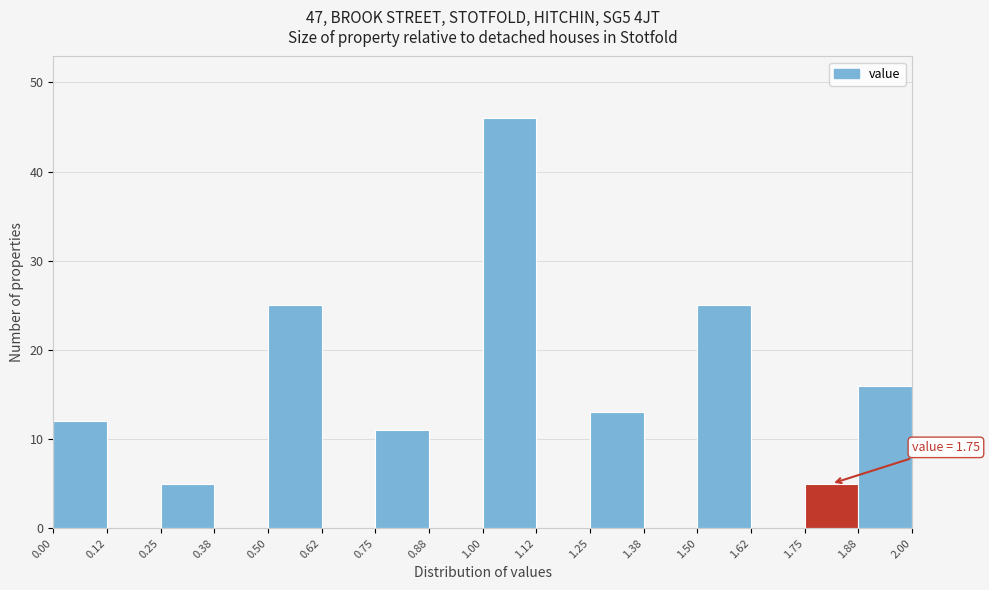

Over which range of the x-axis is the bar tallest?

1.00 to 1.12